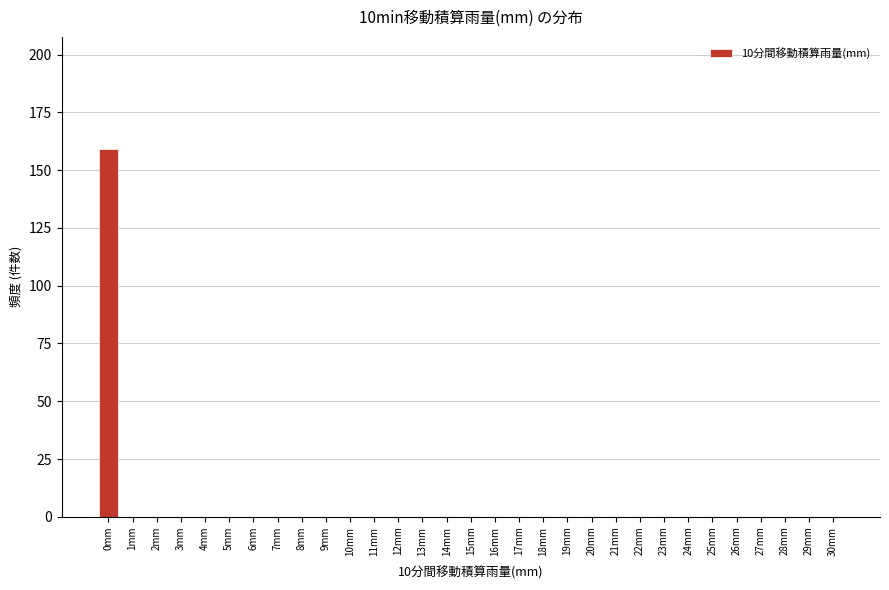

The chart shows a value of -81 at 27mm. True or false?

False